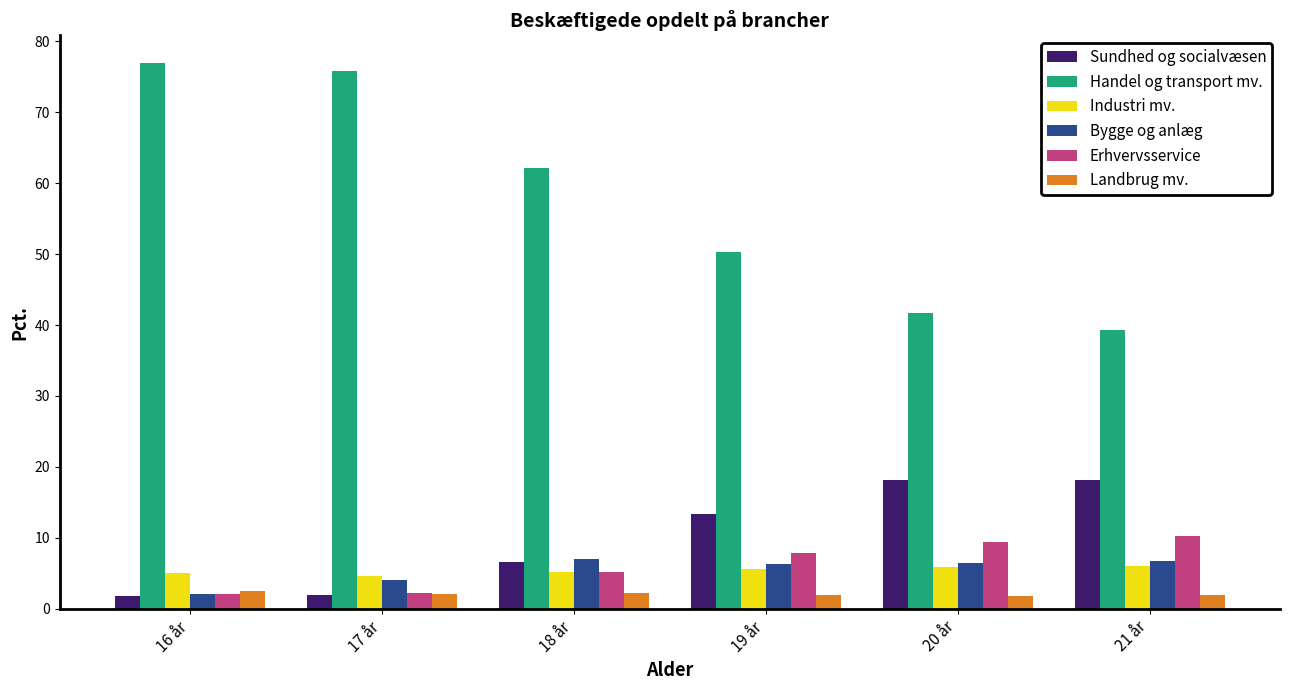

How many data points in Bygge og anlæg are above 6?

4